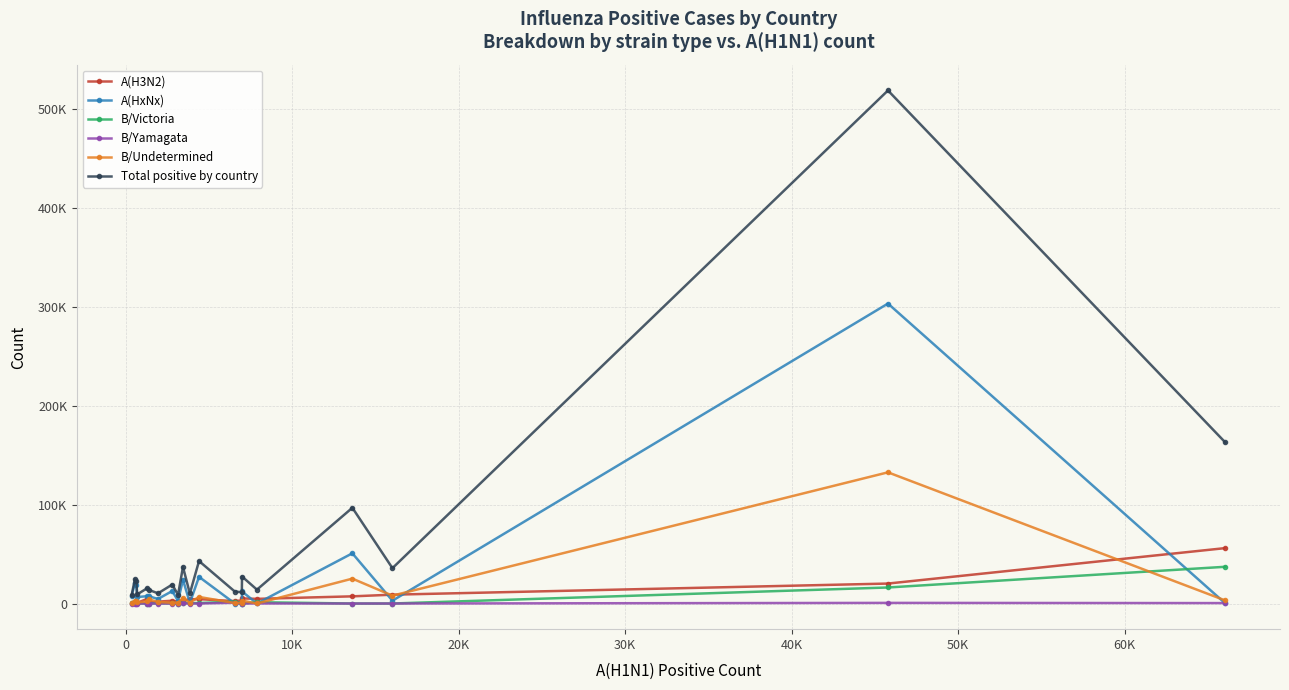

True or false: Total positive by country and B/Victoria cross at least once.

False